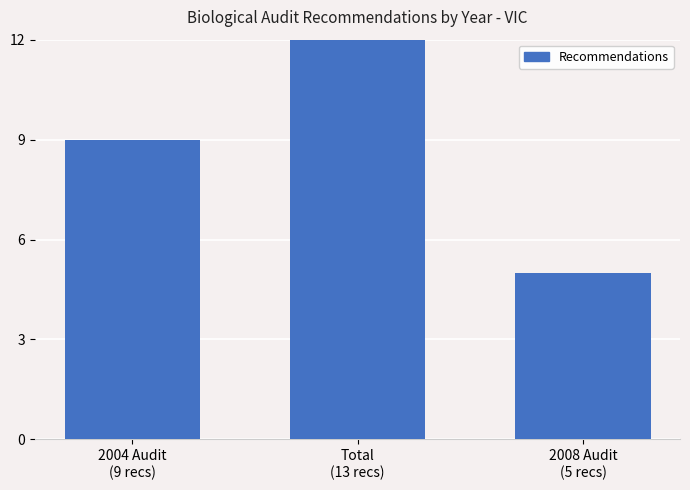

Reading right to left, what are all the values shown in this chart?

2008 Audit
(5 recs)=5	Total
(13 recs)=13	2004 Audit
(9 recs)=9